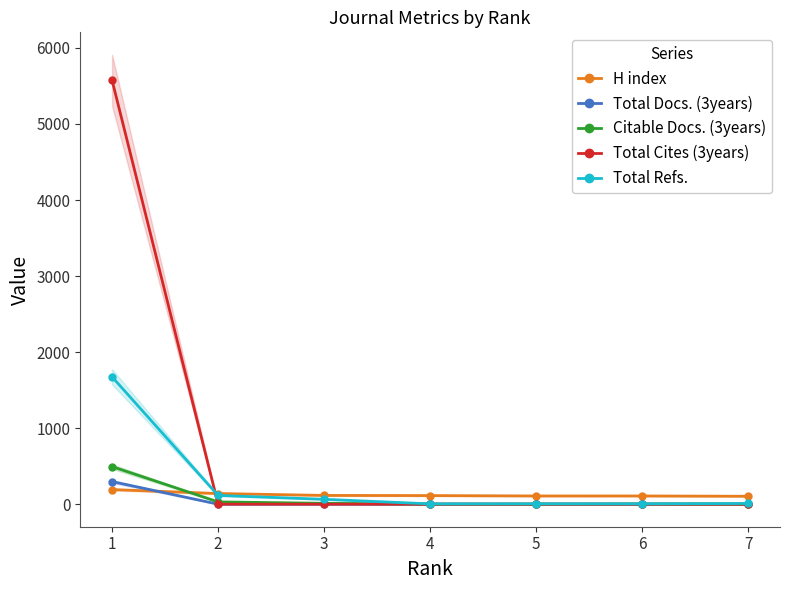

Is the value of H index at 7 greater than the value of Citable Docs. (3years) at 1?

No